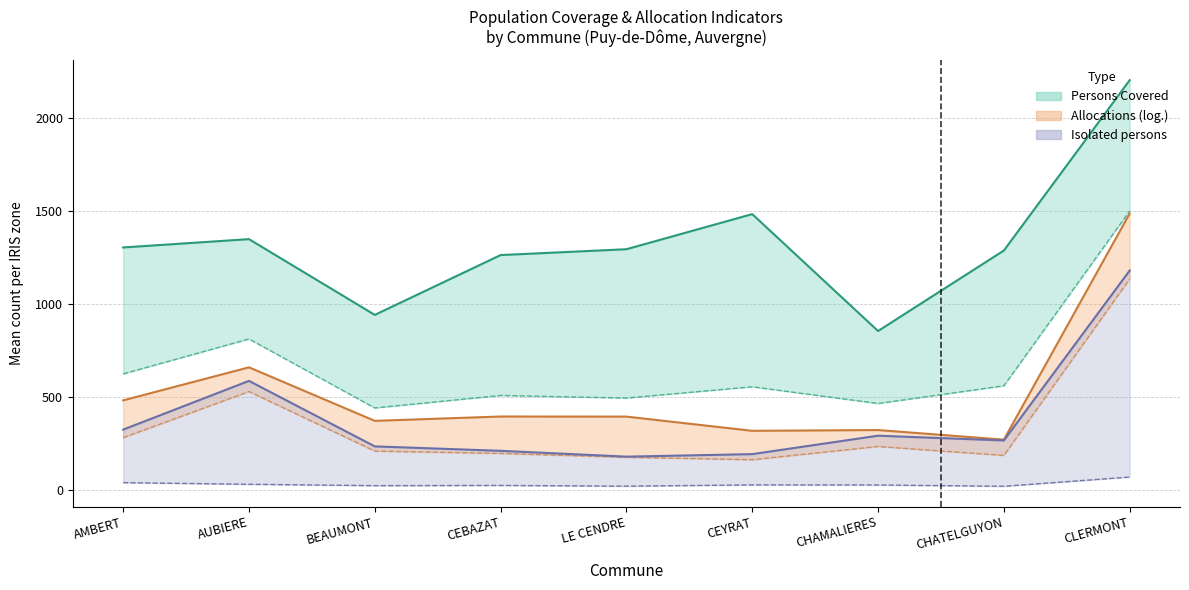

Does the chart have visible grid lines?

Yes